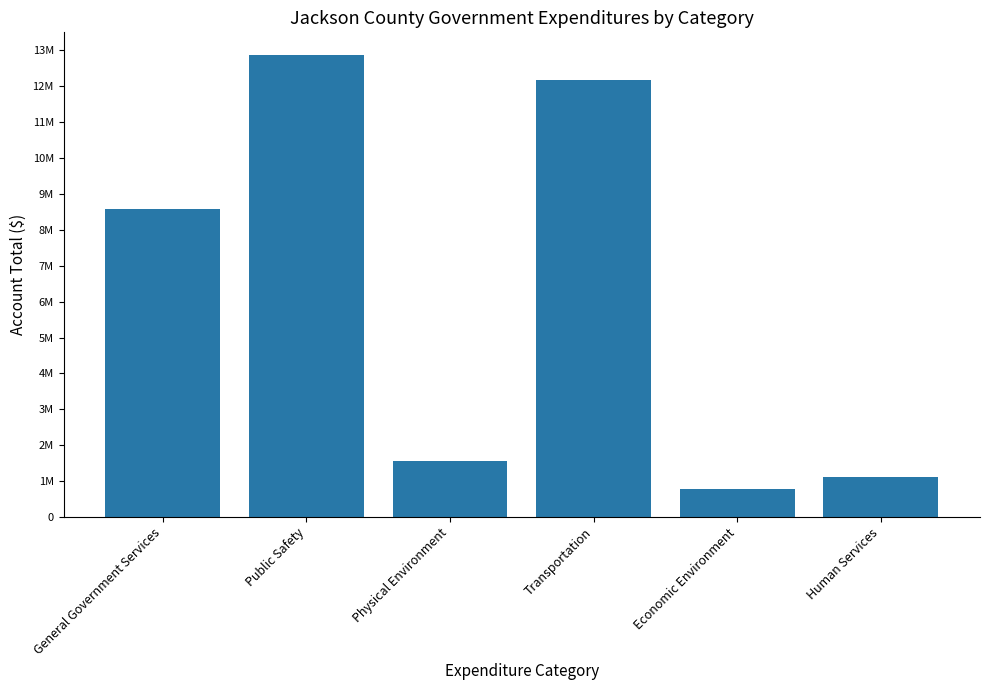

What is the smallest value displayed?

771353